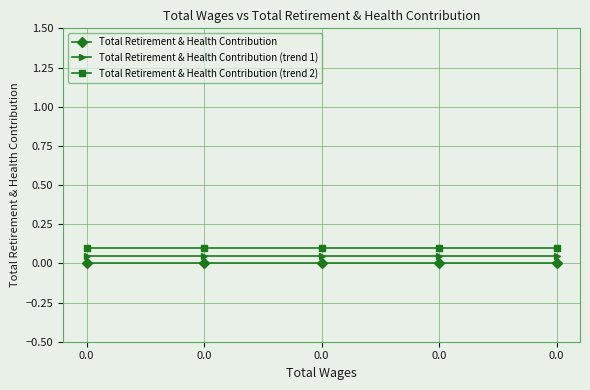

How many lines are shown in the chart?

3